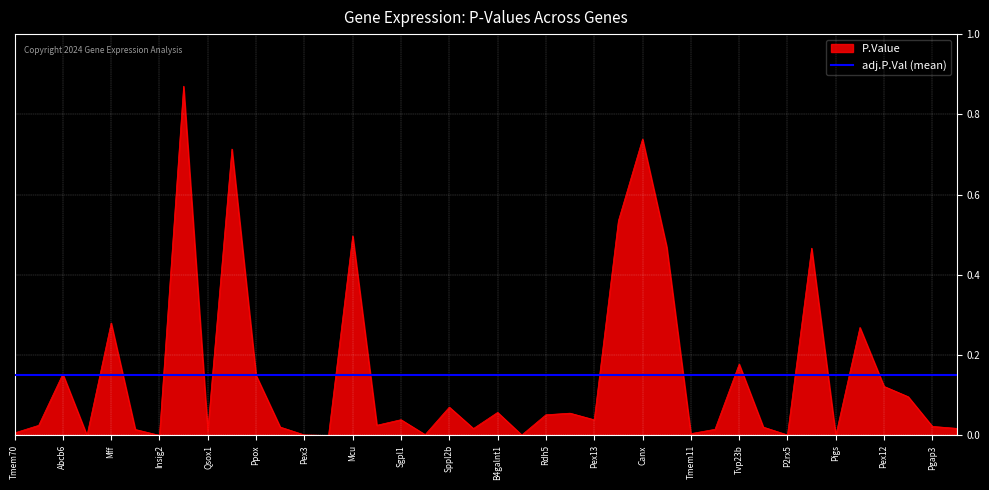

How many points are higher than both their immediate neighbors (excluding endpoints)?

13